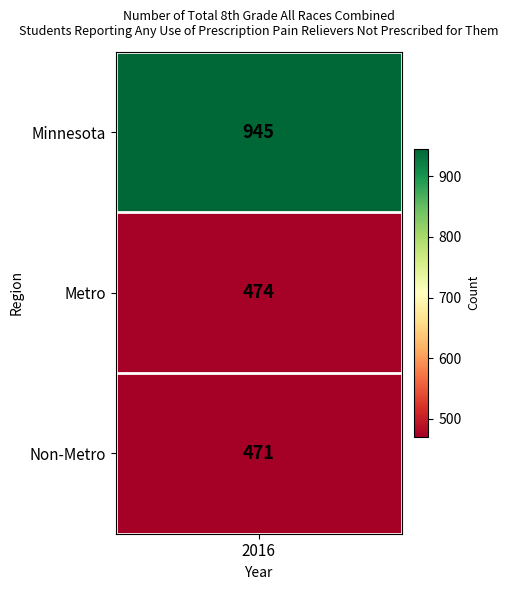

What is the sum of all values?

1890